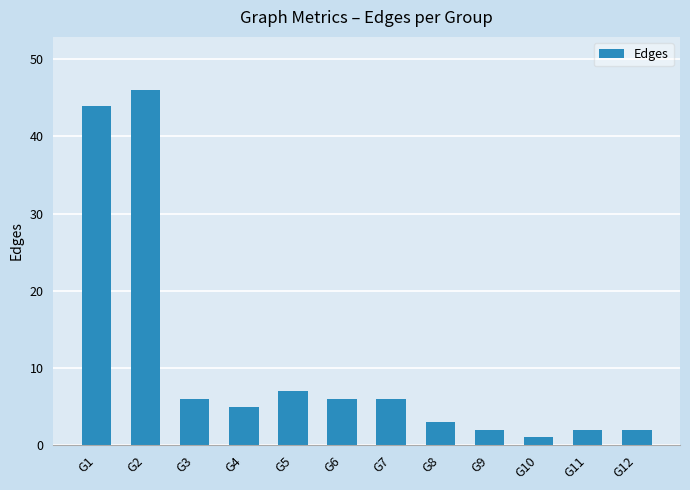

Reading left to right, extract all data points from this chart.

G1=44	G2=46	G3=6	G4=5	G5=7	G6=6	G7=6	G8=3	G9=2	G10=1	G11=2	G12=2